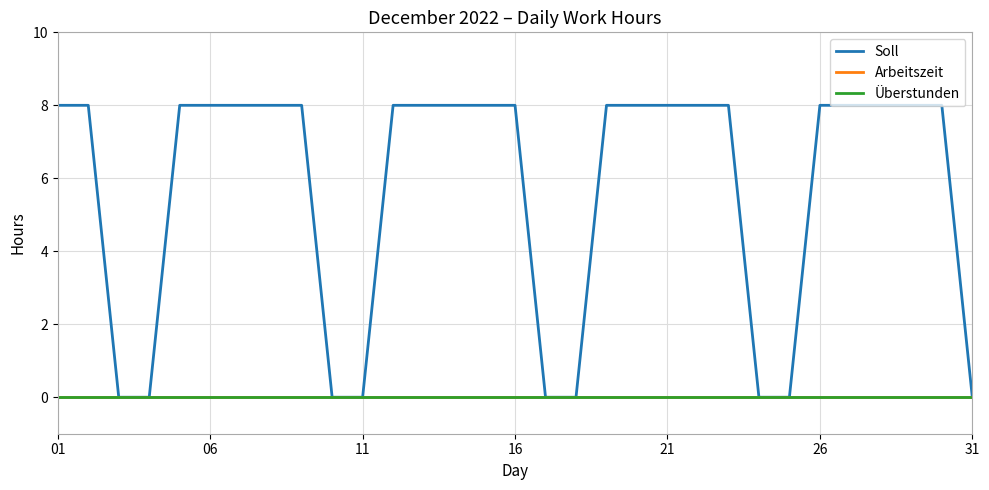

Does the chart display data point markers on the line(s)?

No